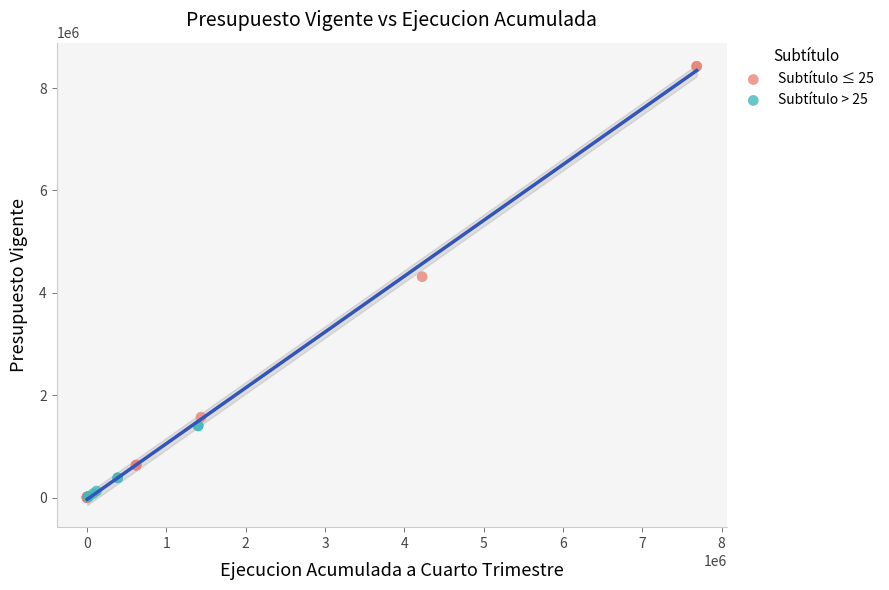

Which series reaches the maximum Y coordinate?

Subtítulo ≤ 25